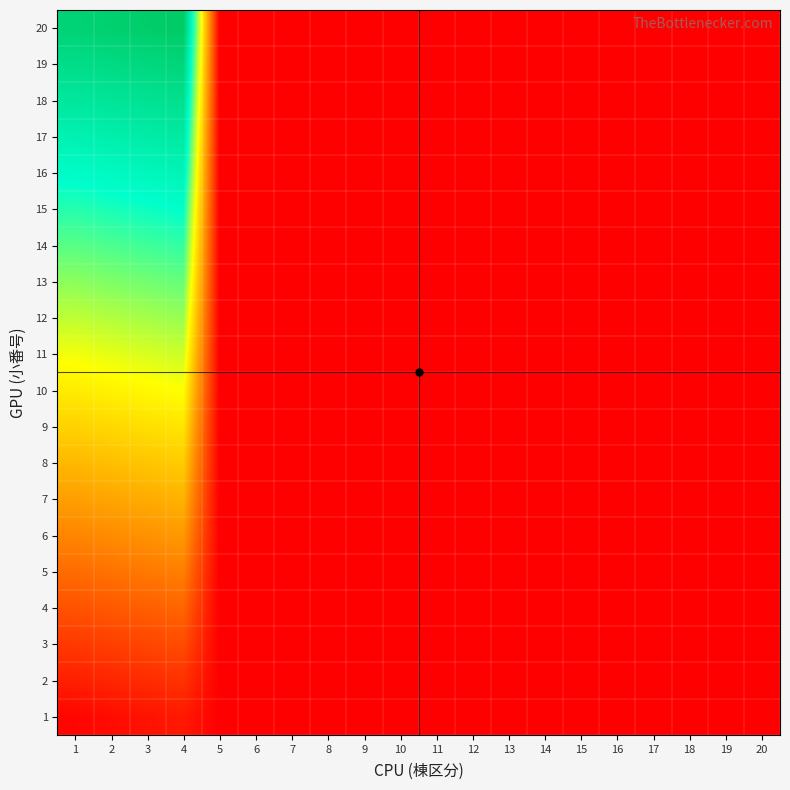

List the series in order of their peak value, lowest first.

1, 2, 3, 4, 5, 6, 7, 8, 9, 10, 11, 12, 13, 14, 15, 16, 17, 18, 19, 20